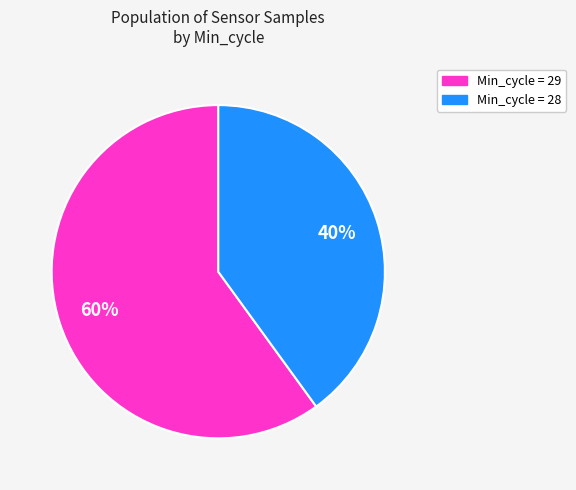

To the nearest percent, what is the difference between the largest and smallest slice percentages?

20%